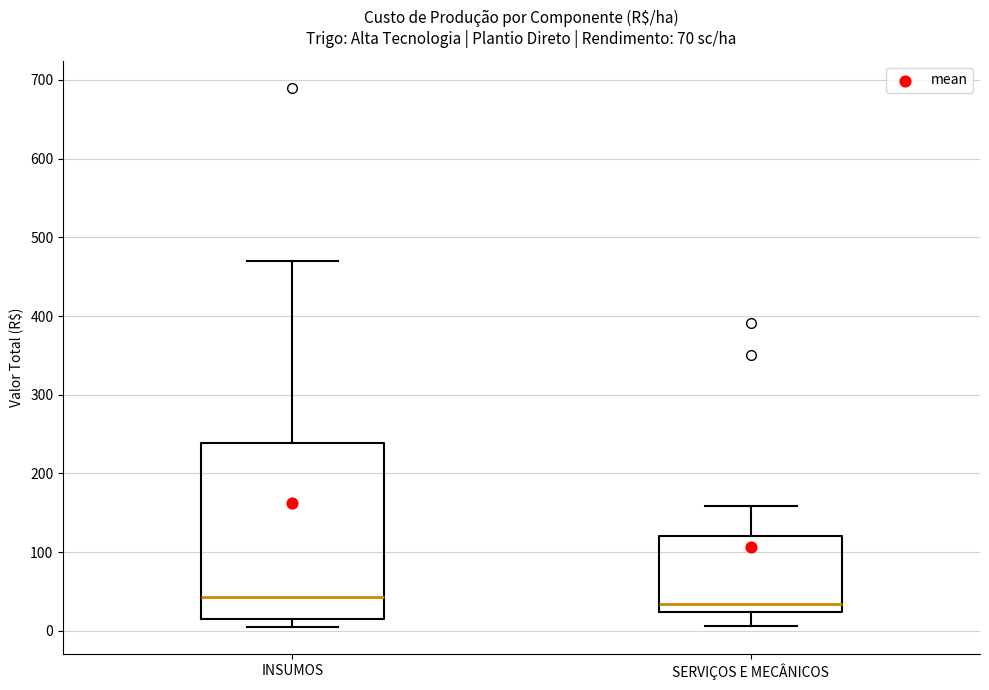

Comparing the boxes themselves (not the whiskers), which one is the tallest?

INSUMOS